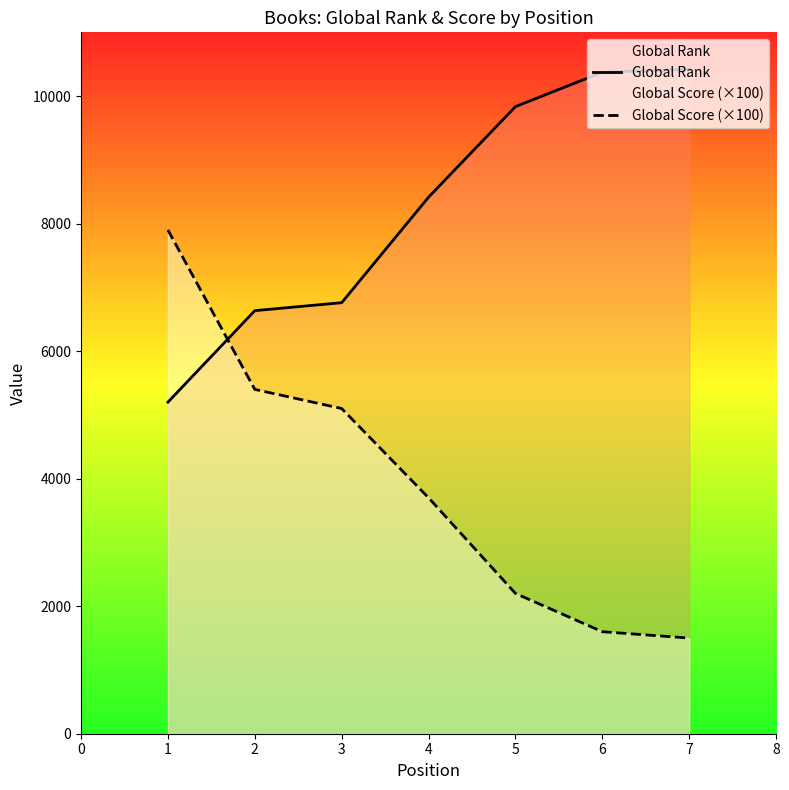

True or false: Global Score (×100) has more than 1 interior local peaks.

False